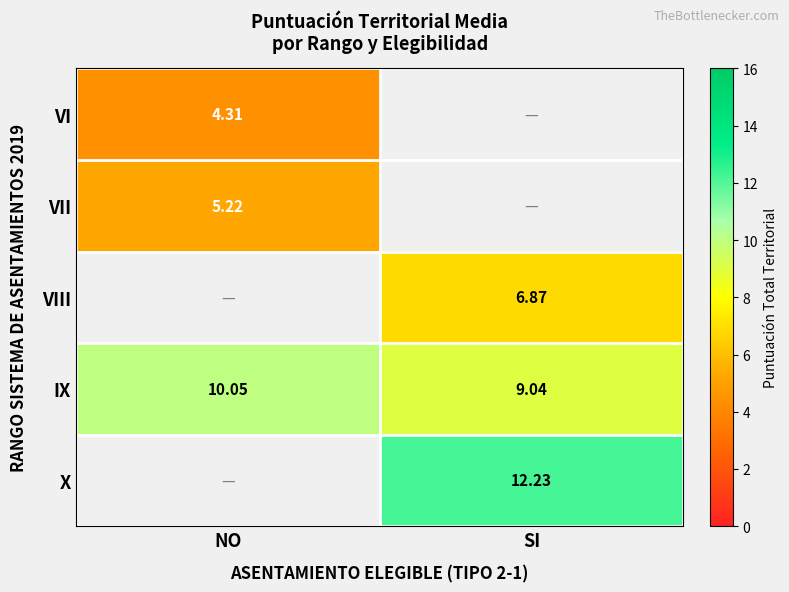

What is the sum of the IX values at SI and NO?

19.1